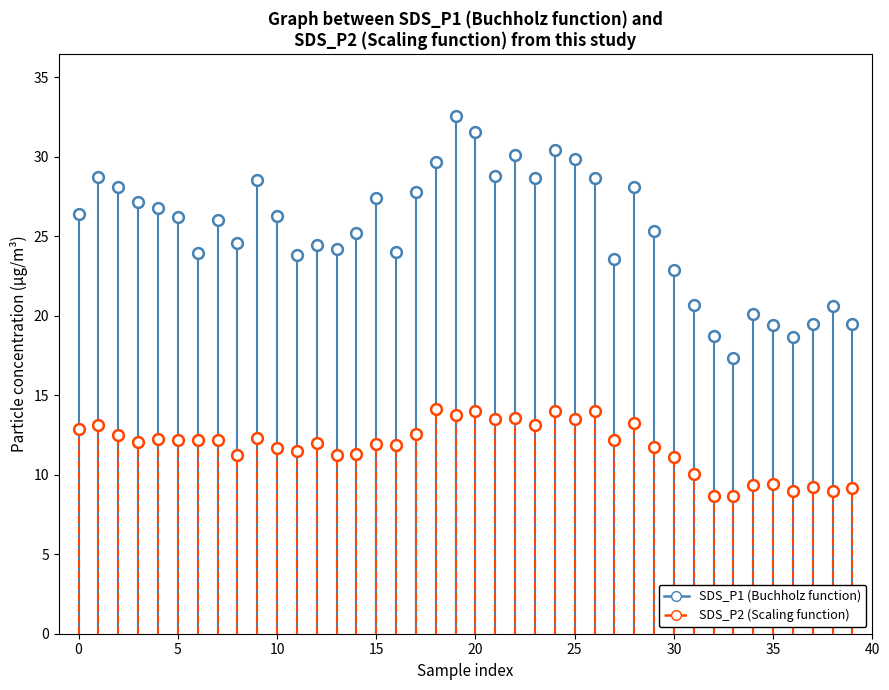

Count the number of points in this scatter plot.

80